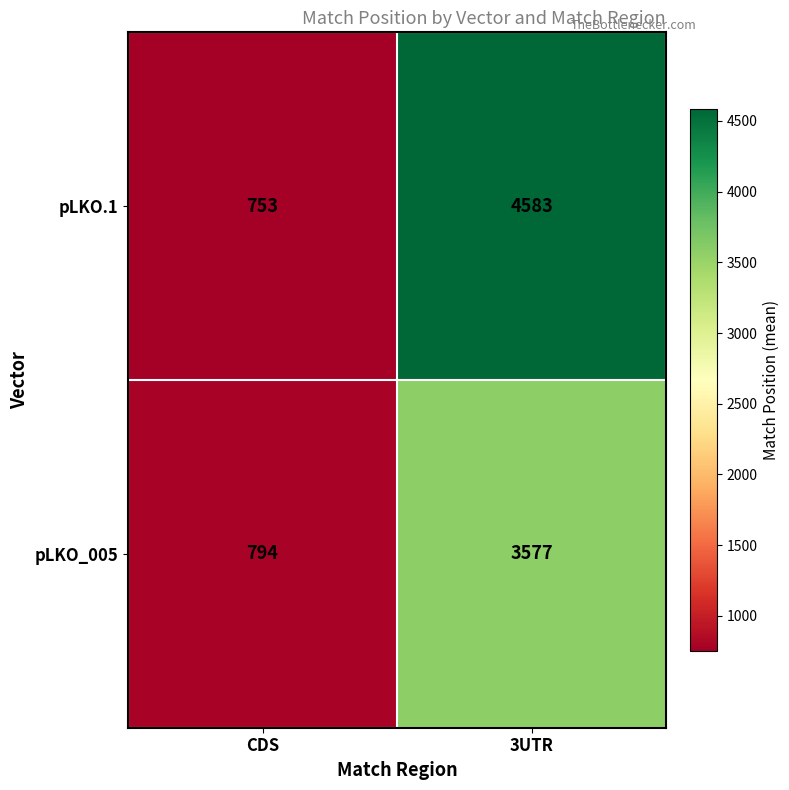

Reading left to right, list all the values displayed in this chart.

pLKO.1: CDS=753	3UTR=4583
pLKO_005: CDS=794	3UTR=3577